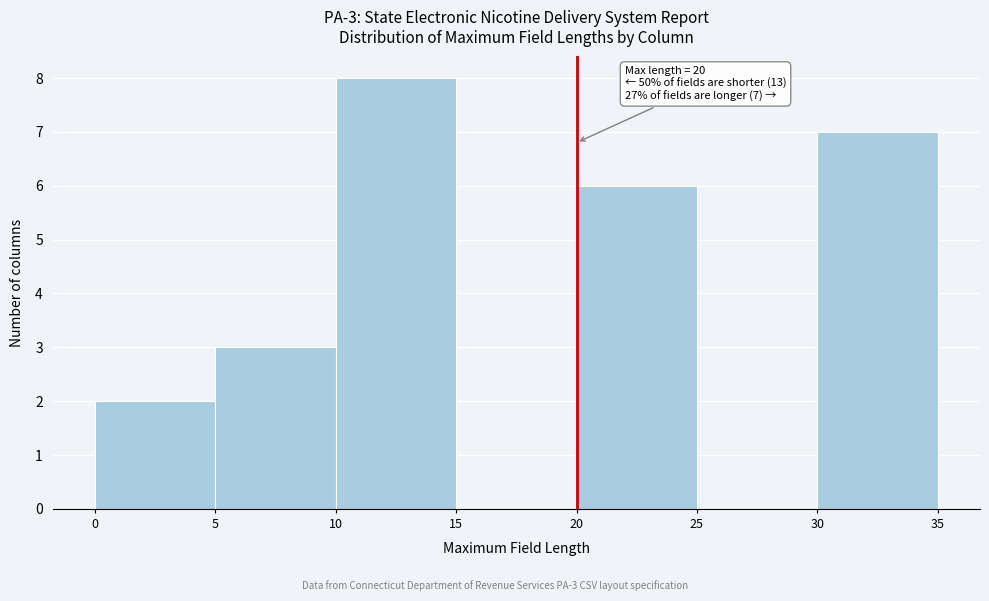

Over which range of the x-axis is the bar tallest?

10 to 15